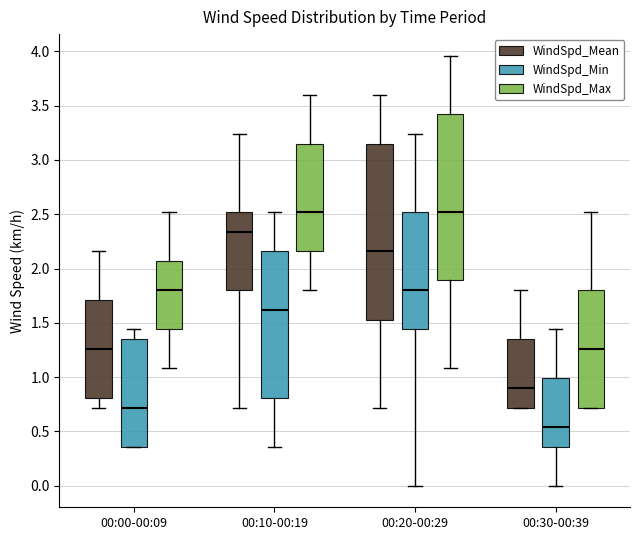

Where does the upper whisker of the box for 00:00-00:09 (WindSpd_Max) end on the y-axis? The values are not printed on the chart, so give them approximately, as read against the axis.

2.50